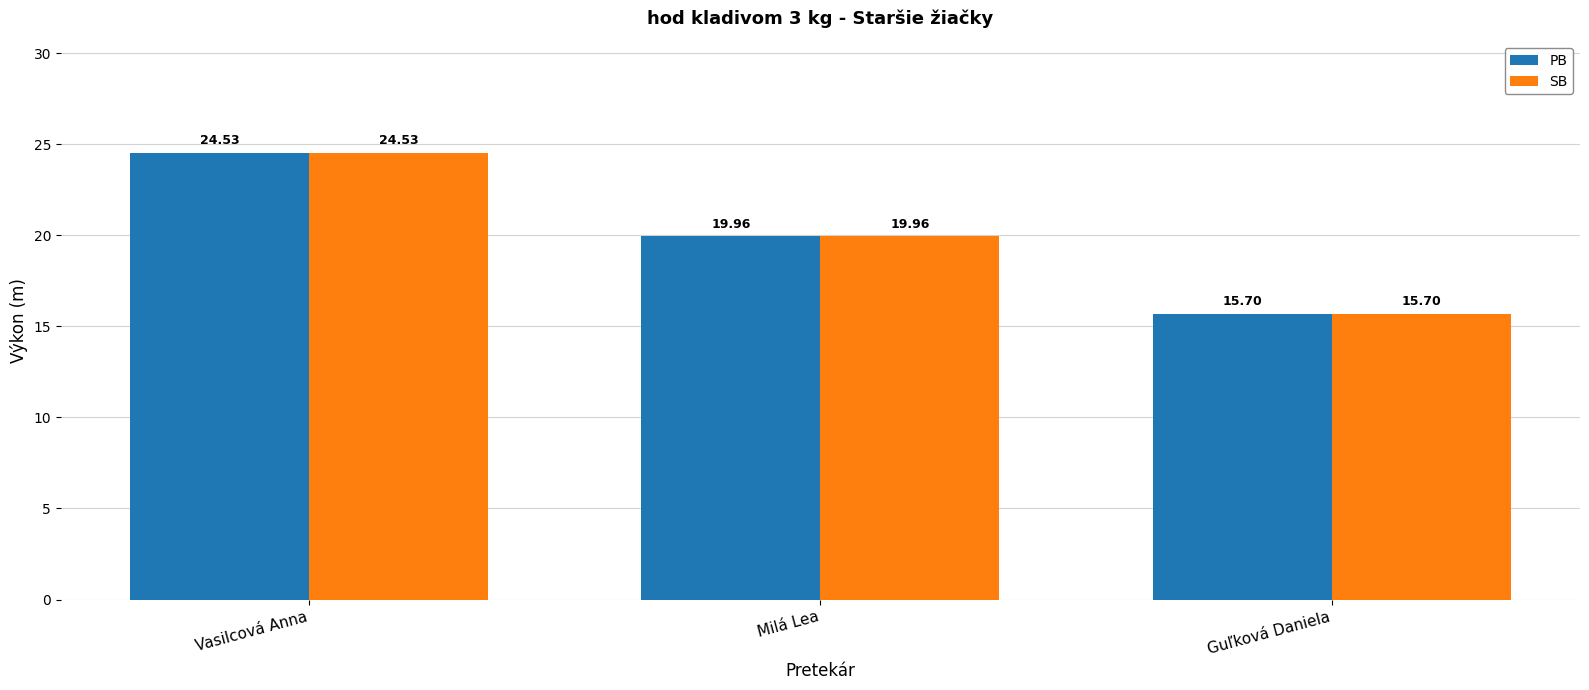

At how many categories does at least one series exceed 22?

1